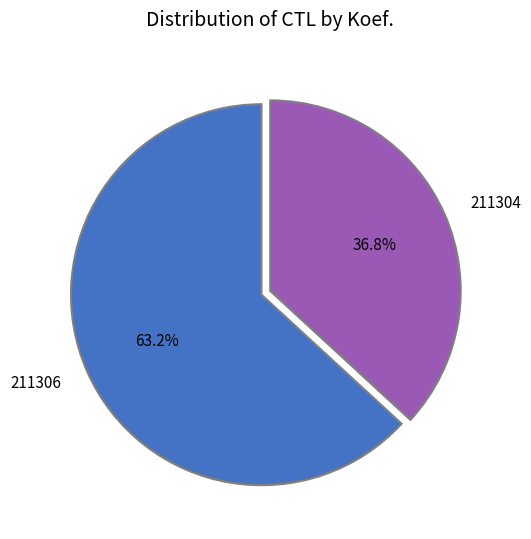

Combined, what portion of the pie is 211306 and 211304?

100.0%